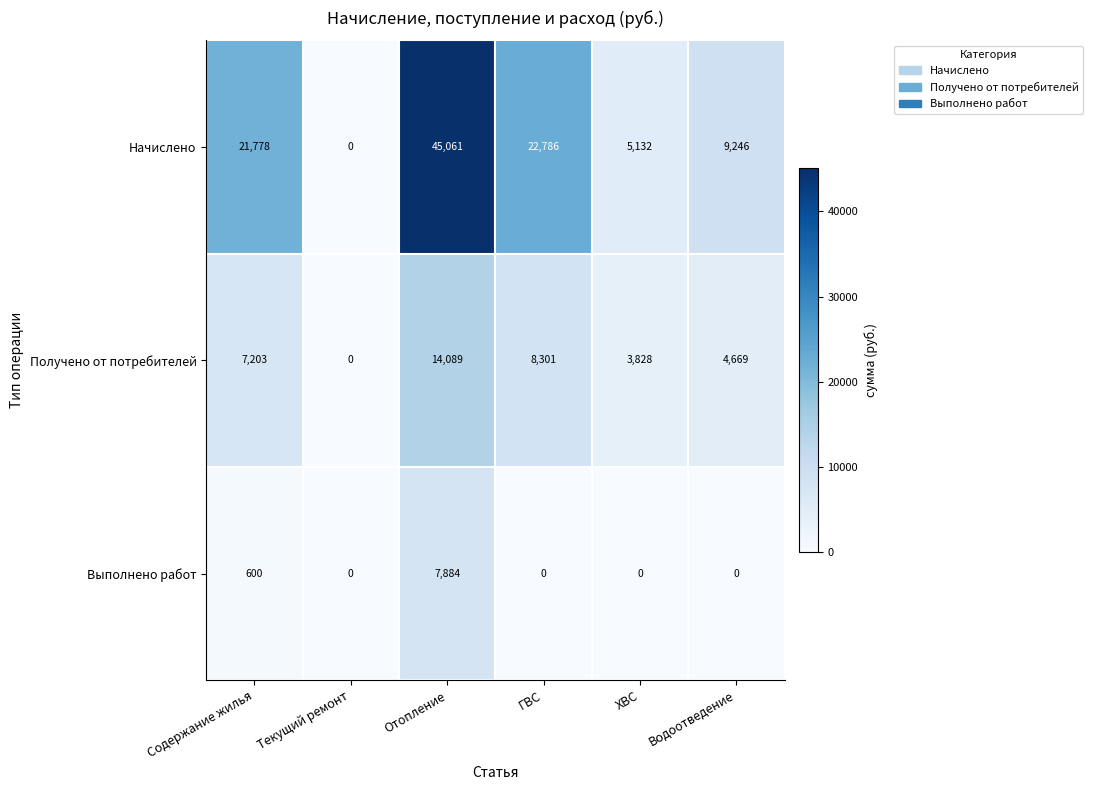

The value of Выполнено работ at Отопление is 7884. True or false?

True